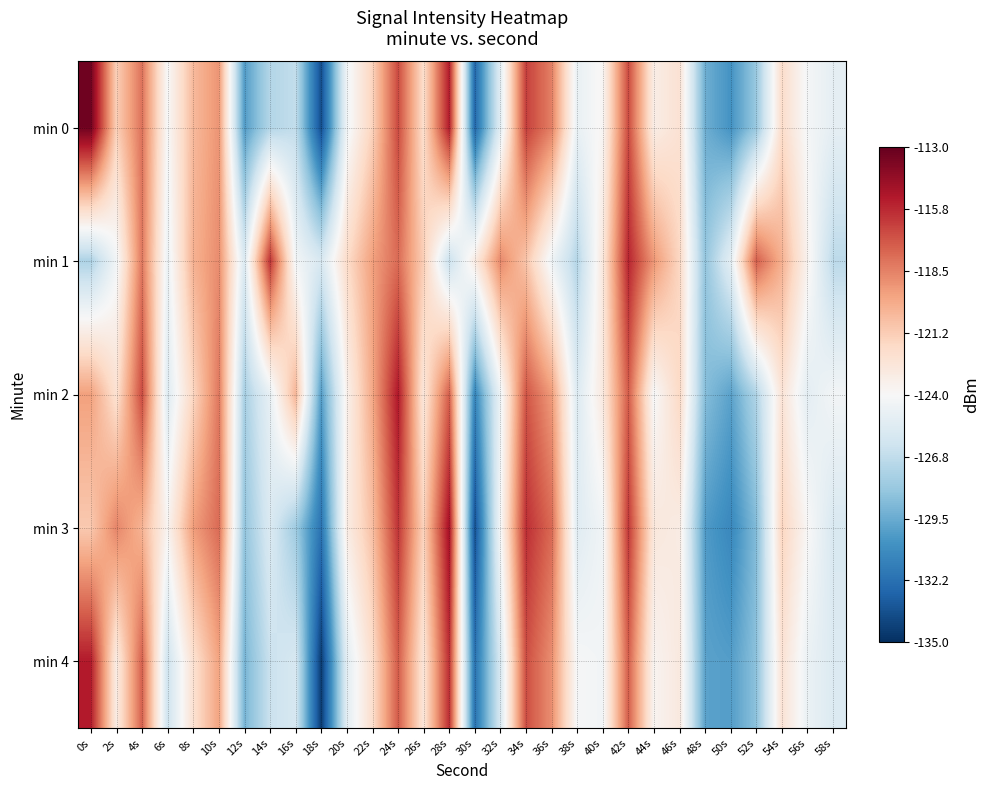

Reading left to right, extract all data points from this chart.

min 0: 0s=-113.3	2s=-121.4	4s=-118.0	6s=-124.0	8s=-120.5	10s=-119.1	12s=-130.1	14s=-127.2	16s=-126.7	18s=-133.7	20s=-124.5	22s=-121.5	24s=-116.8	26s=-122.1	28s=-115.3	30s=-132.6	32s=-125.2	34s=-116.4	36s=-118.4	38s=-124.8	40s=-123.8	42s=-116.8	44s=-123.2	46s=-122.4	48s=-129.4	50s=-130.5	52s=-128.1	54s=-122.0	56s=-124.2	58s=-125.0
min 1: 0s=-127.4	2s=-124.4	4s=-118.2	6s=-124.7	8s=-120.2	10s=-118.8	12s=-125.5	14s=-116.0	16s=-124.3	18s=-125.7	20s=-122.0	22s=-119.5	24s=-117.8	26s=-121.3	28s=-126.4	30s=-123.1	32s=-118.7	34s=-120.9	36s=-124.5	38s=-127.2	40s=-122.8	42s=-115.6	44s=-119.2	46s=-121.7	48s=-128.3	50s=-125.1	52s=-117.4	54s=-120.1	56s=-123.6	58s=-126.9
min 2: 0s=-119.5	2s=-122.3	4s=-116.8	6s=-125.4	8s=-121.7	10s=-118.2	12s=-127.6	14s=-124.9	16s=-120.3	18s=-130.1	20s=-123.5	22s=-119.8	24s=-115.2	26s=-122.7	28s=-117.4	30s=-131.2	32s=-124.6	34s=-117.1	36s=-119.3	38s=-125.5	40s=-122.9	42s=-117.3	44s=-124.1	46s=-121.8	48s=-128.7	50s=-129.9	52s=-127.3	54s=-122.5	56s=-125.1	58s=-124.3
min 3: 0s=-121.1	2s=-118.6	4s=-120.2	6s=-123.7	8s=-119.4	10s=-117.8	12s=-128.3	14s=-125.6	16s=-127.9	18s=-132.1	20s=-123.2	22s=-120.7	24s=-116.1	26s=-121.5	28s=-114.8	30s=-133.6	32s=-124.2	34s=-115.9	36s=-117.7	38s=-125.3	40s=-124.4	42s=-116.2	44s=-122.8	46s=-123.1	48s=-130.2	50s=-131.1	52s=-128.8	54s=-121.6	56s=-123.9	58s=-125.7
min 4: 0s=-115.3	2s=-123.1	4s=-117.5	6s=-126.2	8s=-122.3	10s=-119.6	12s=-129.1	14s=-126.4	16s=-125.8	18s=-134.5	20s=-125.2	22s=-122.1	24s=-117.3	26s=-122.6	28s=-115.9	30s=-132.1	32s=-125.8	34s=-116.9	36s=-118.9	38s=-124.1	40s=-124.3	42s=-117.4	44s=-123.7	46s=-122.9	48s=-129.9	50s=-130.1	52s=-128.5	54s=-122.4	56s=-124.7	58s=-125.5